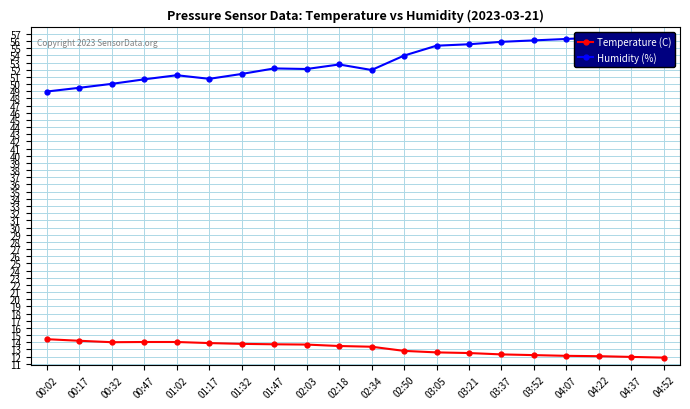

What are all the series names shown in the legend?

Temperature (C), Humidity (%)